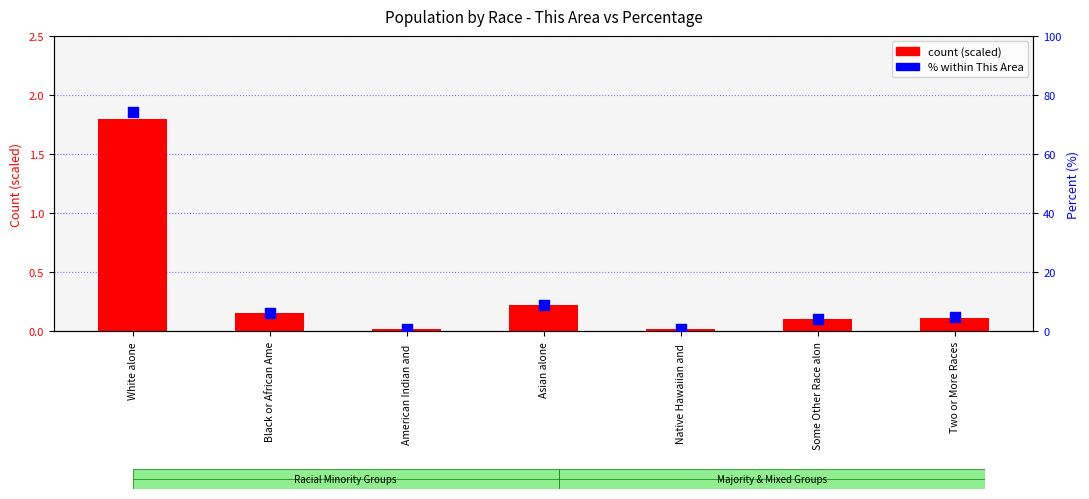

Is the value of % within This Area at Two or More Races greater than the value of This Area (count) at Two or More Races?

Yes